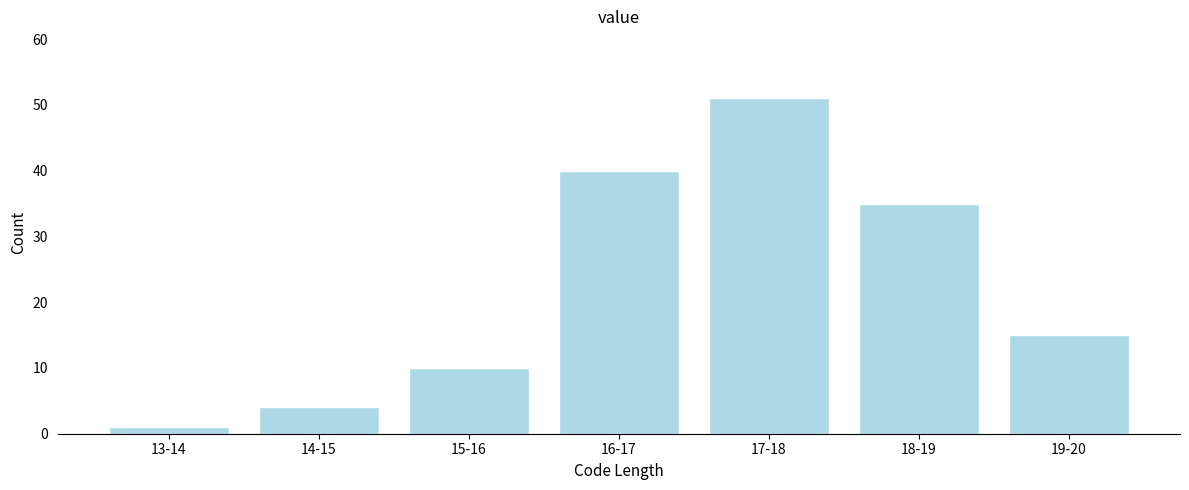

Reading left to right, list all the values displayed in this chart.

1	4	10	40	51	35	15